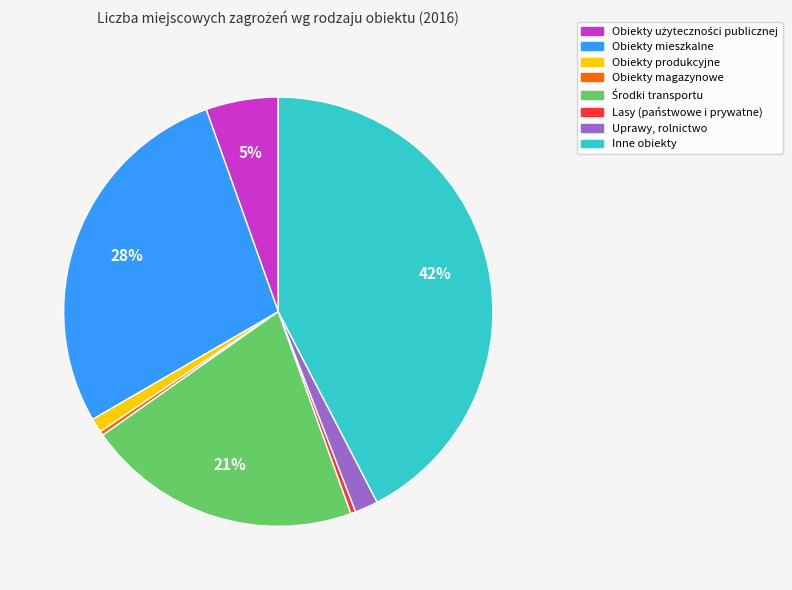

The Obiekty produkcyjne slice represents 1% of the pie. True or false?

True